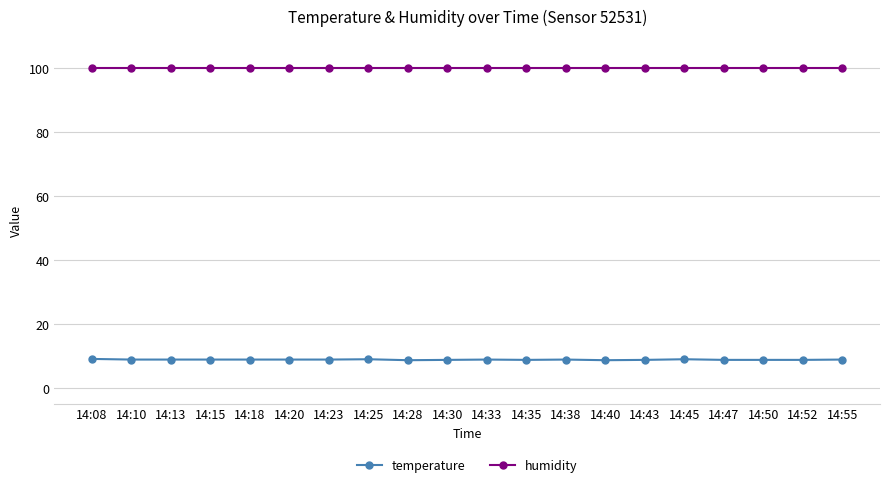

What is the minimum value for humidity?

99.9